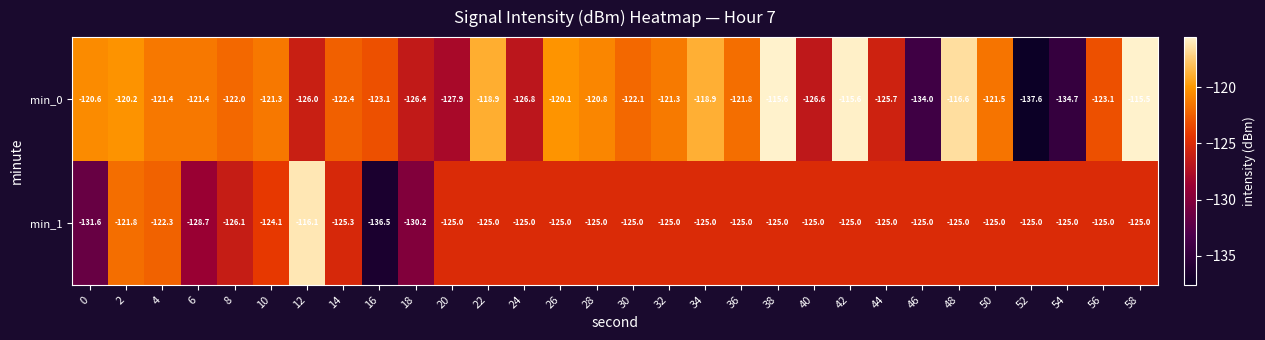

What is the difference between the maximum and minimum values in the min_1 series?

20.4